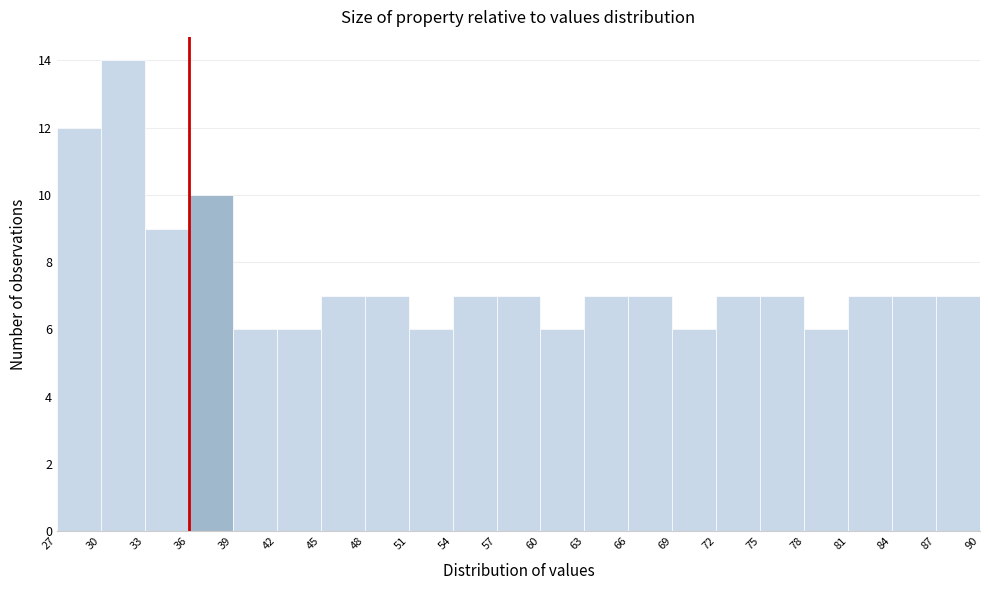

What is the height of the bar covering 75 to 78 on the x-axis? The values are not printed on the chart, so give them approximately, as read against the axis.

7